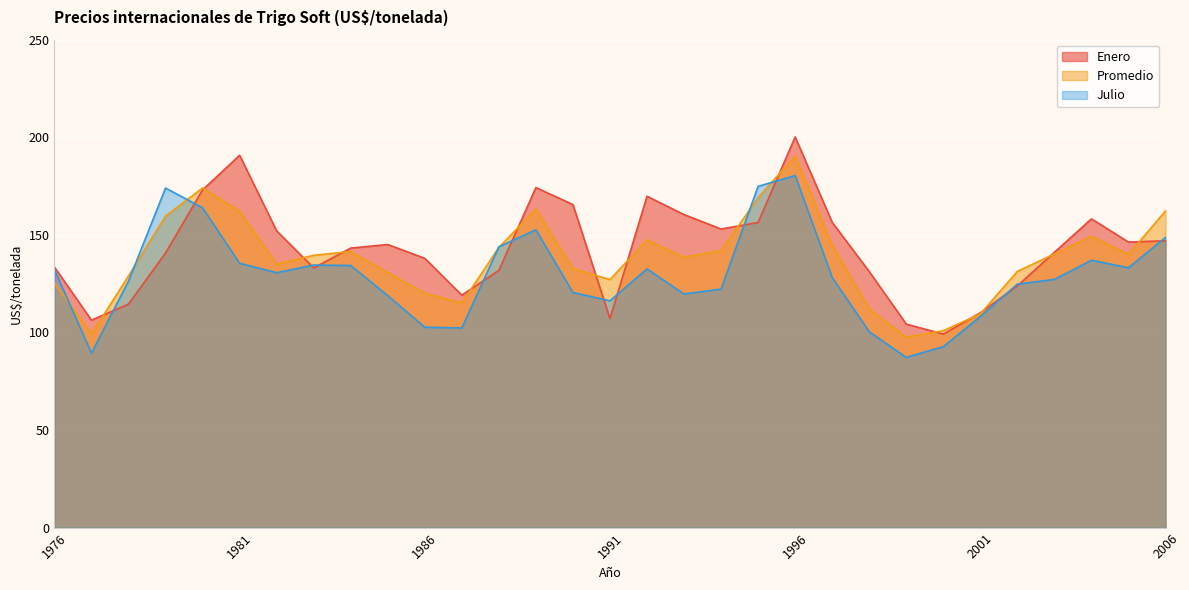

What is the highest value of the Enero series?

200.2